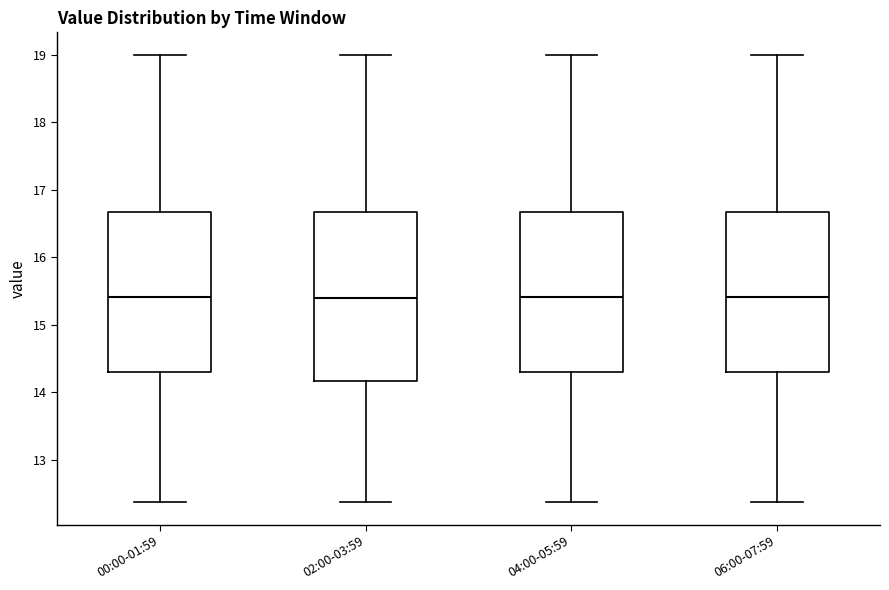

Reading left to right, read every box against the y-axis: the position of its median line, the range the box covers, and the ends of its whiskers. The values are not printed on the chart, so give them approximately, as read against the axis.

00:00-01:59: median 15.4, box 14.3 to 16.7, whiskers 12.4 to 19.0
02:00-03:59: median 15.4, box 14.2 to 16.7, whiskers 12.4 to 19.0
04:00-05:59: median 15.4, box 14.3 to 16.7, whiskers 12.4 to 19.0
06:00-07:59: median 15.4, box 14.3 to 16.7, whiskers 12.4 to 19.0